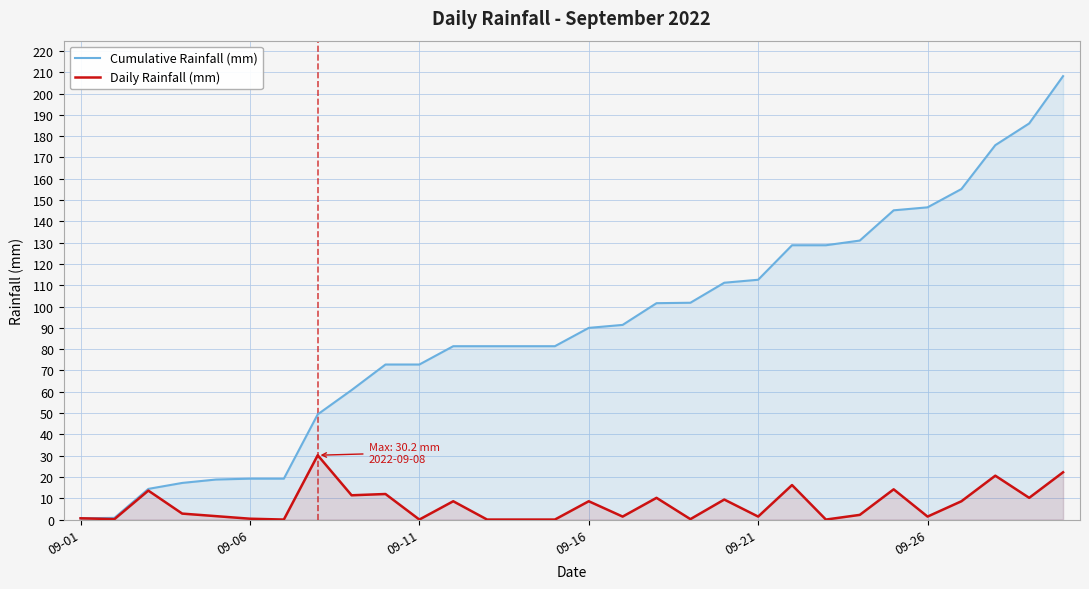

List the series in order of their peak value, lowest first.

Daily Rainfall (mm), Cumulative Rainfall (mm)